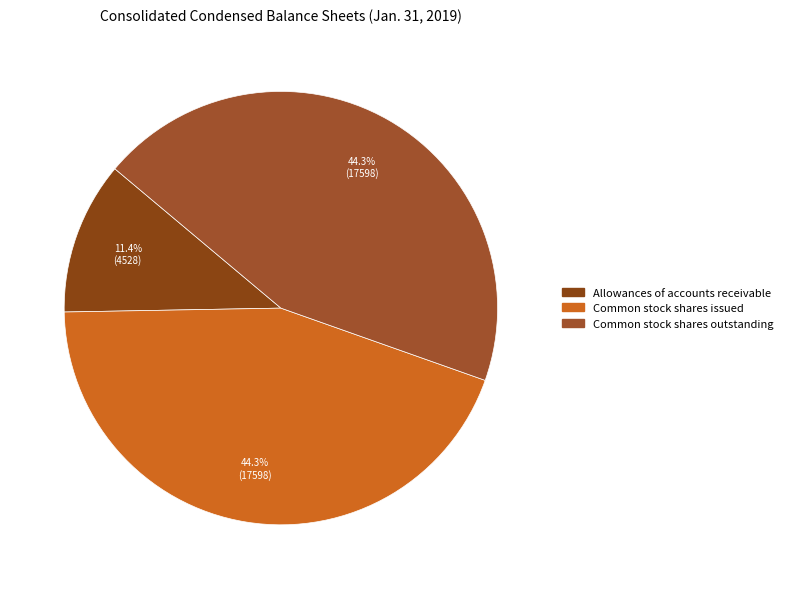

Count the number of slices in the pie.

3